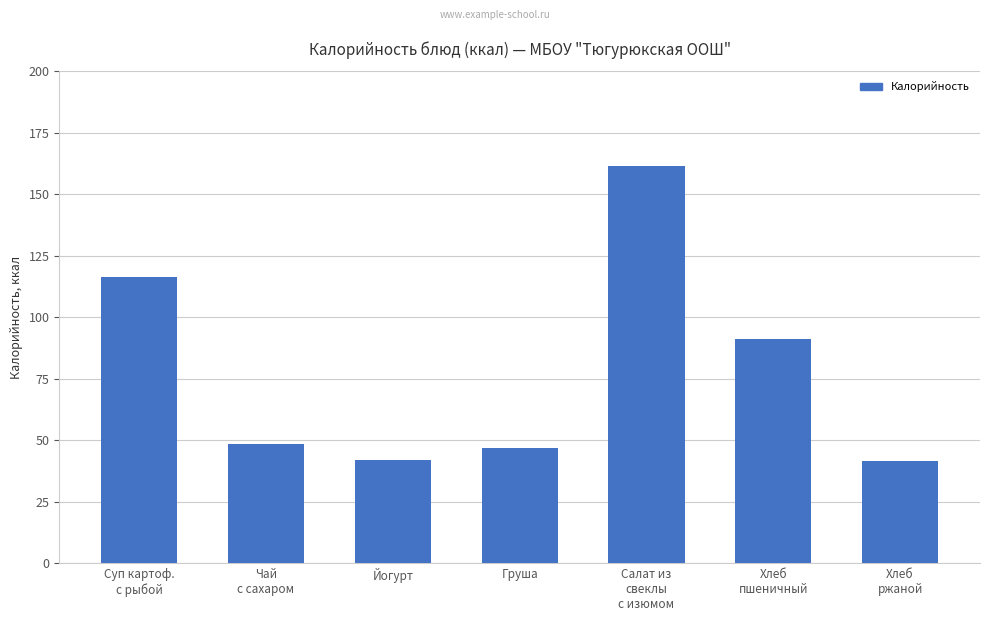

What is the greatest value displayed?

161.5